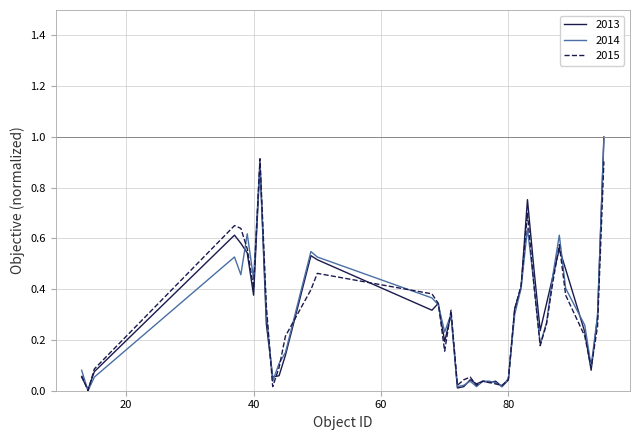

Which series has the widest spread of values?

2013